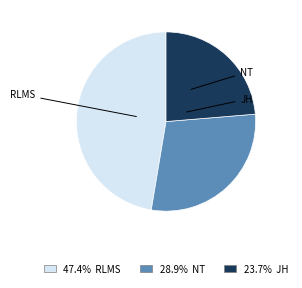

Is there any slice that represents more than half of the pie?

No